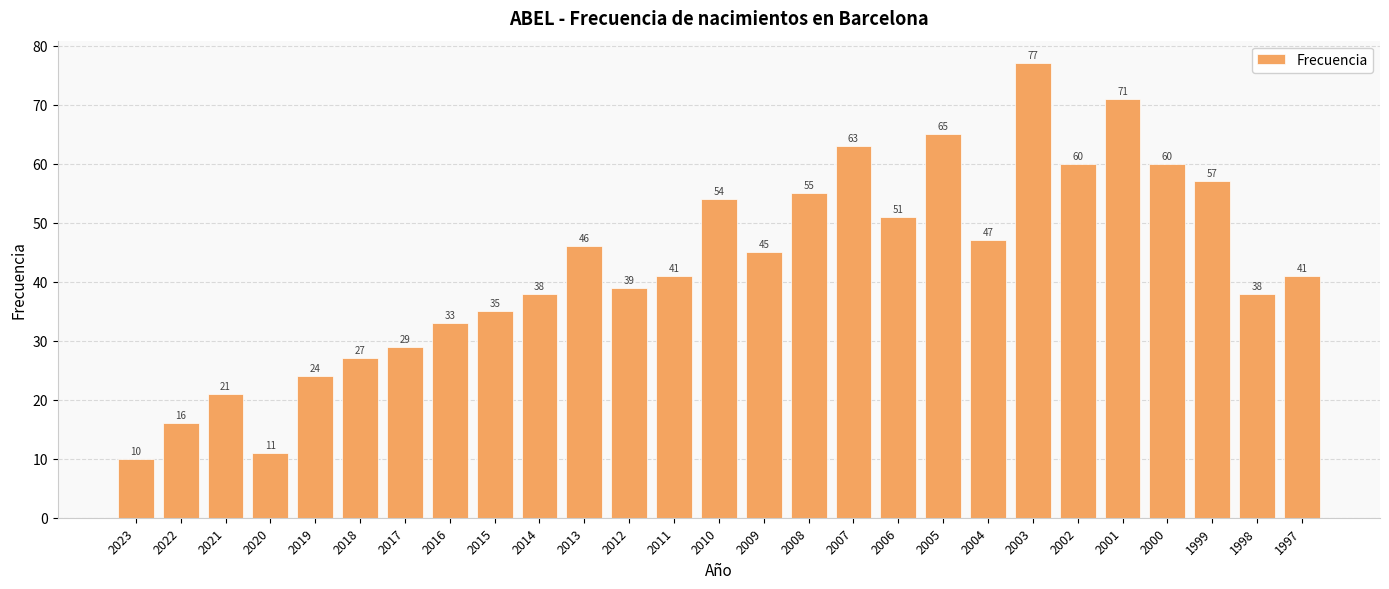

What is the approximate value at 2019, to the nearest 5?

25